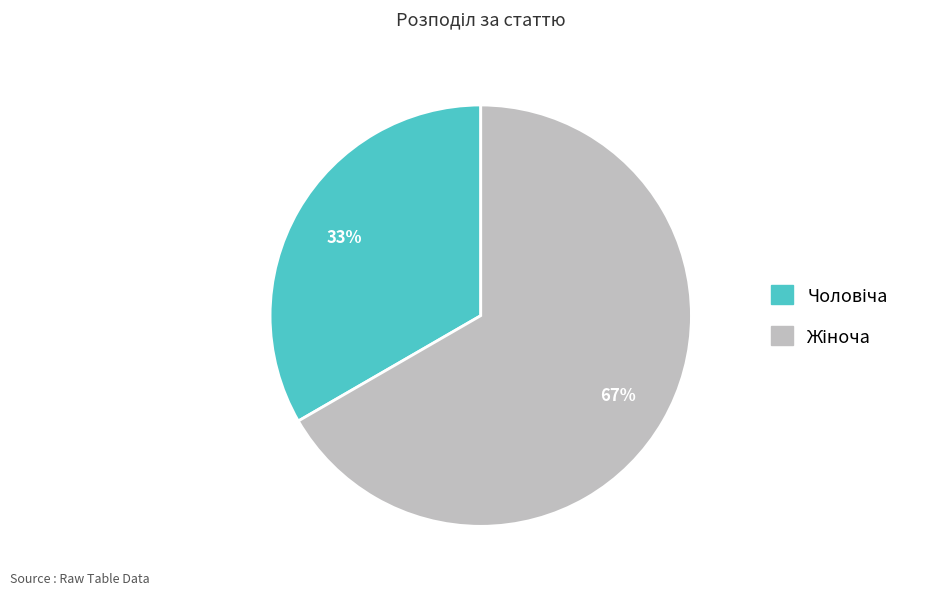

To the nearest percent, what is the average slice percentage?

50%